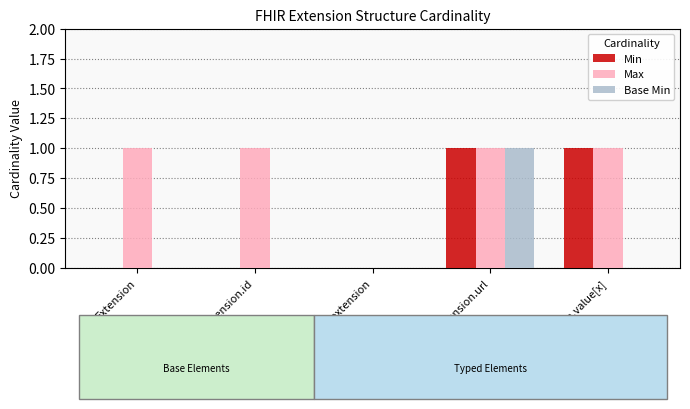

Reading right to left, transcribe all the data shown in this chart.

Min: 1	1	0	0	0
Max: 1	1	0	1	1
Base Min: 0	1	0	0	0